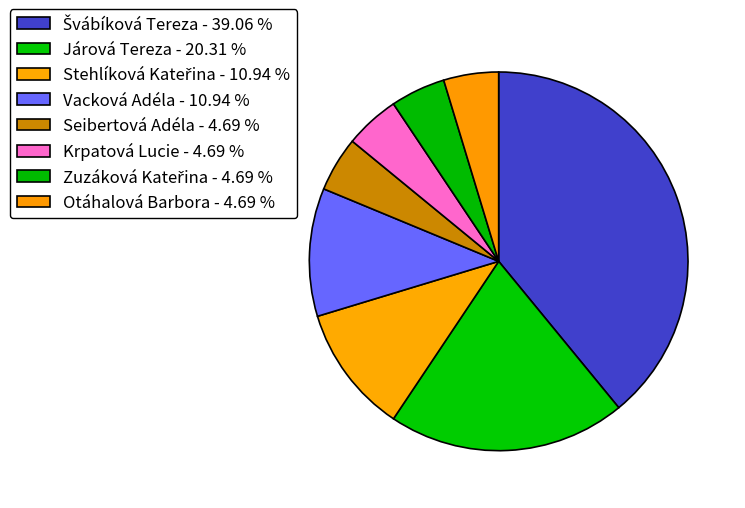

Approximately how many times larger is the value at Seibertová Adéla compared to Stehlíková Kateřina?

0.4